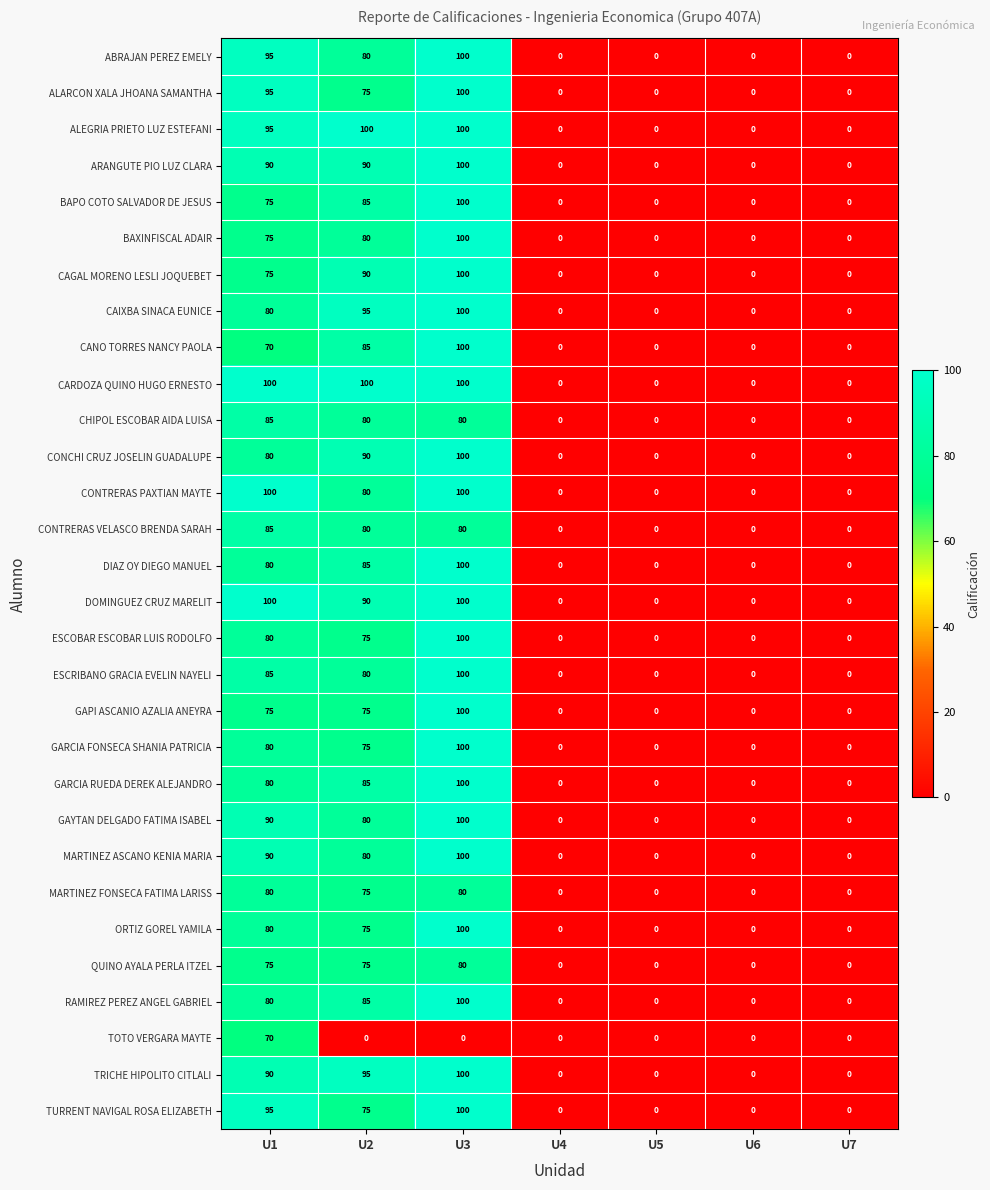

Count the number of data series in this chart.

30